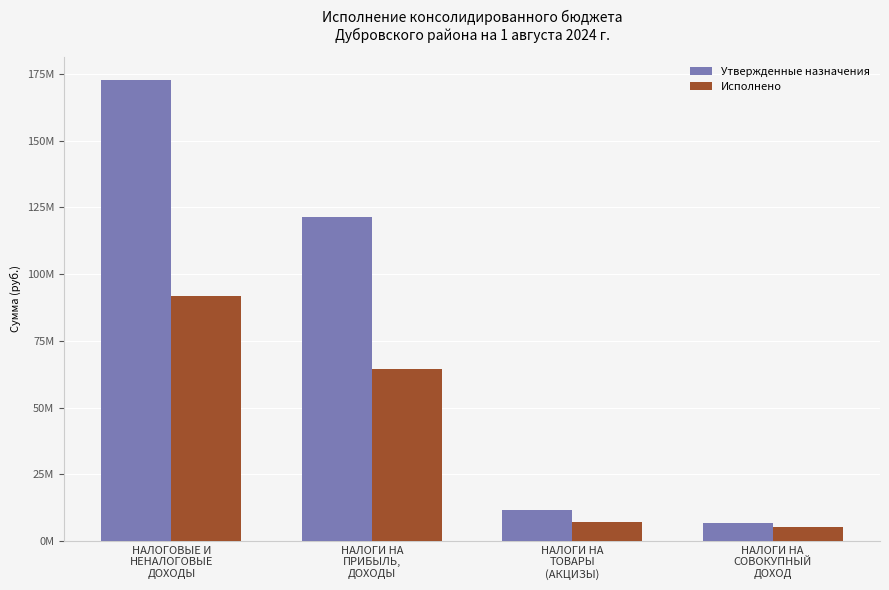

Which series has the widest spread of values?

Утвержденные назначения